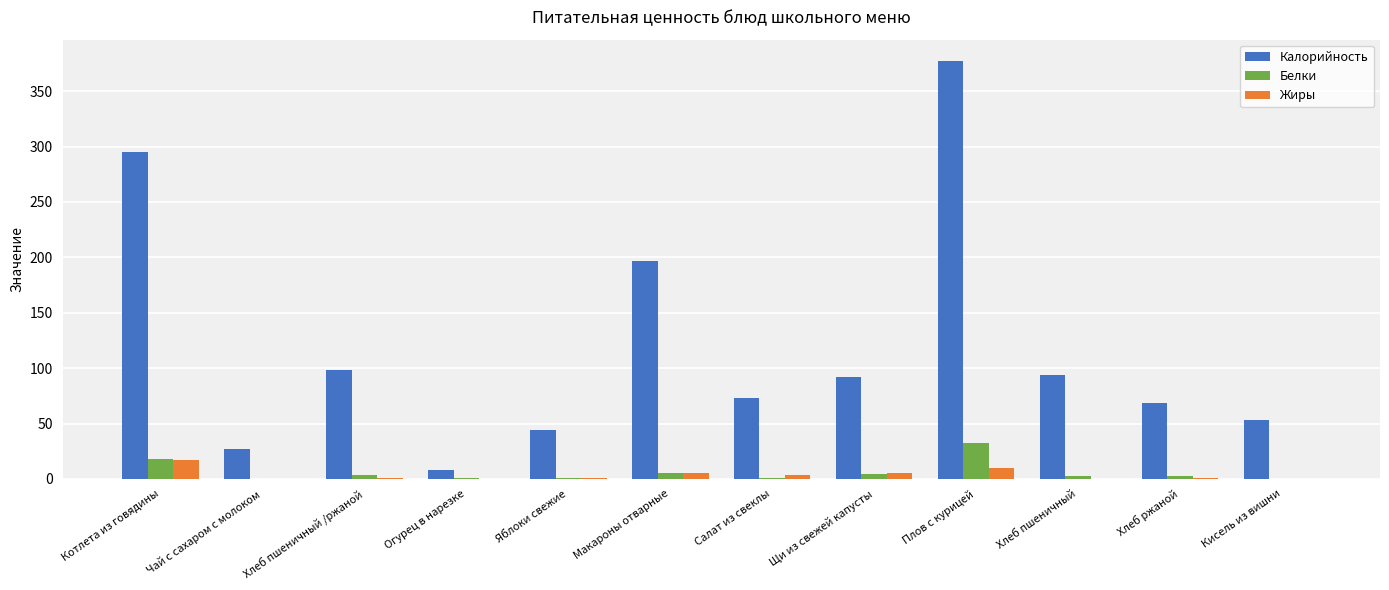

The Калорийность series shows 36.2 at Хлеб пшеничный. True or false?

False